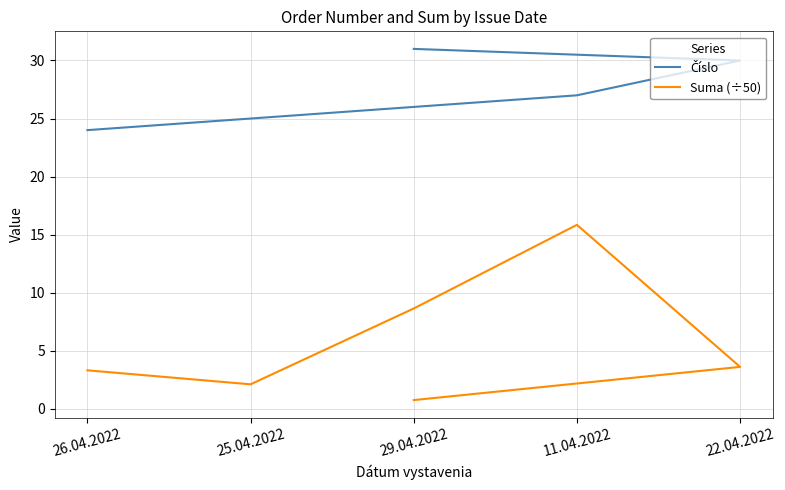

Between 11.04.2022 and 29.04.2022, which series saw the biggest shift?

Suma (÷50)